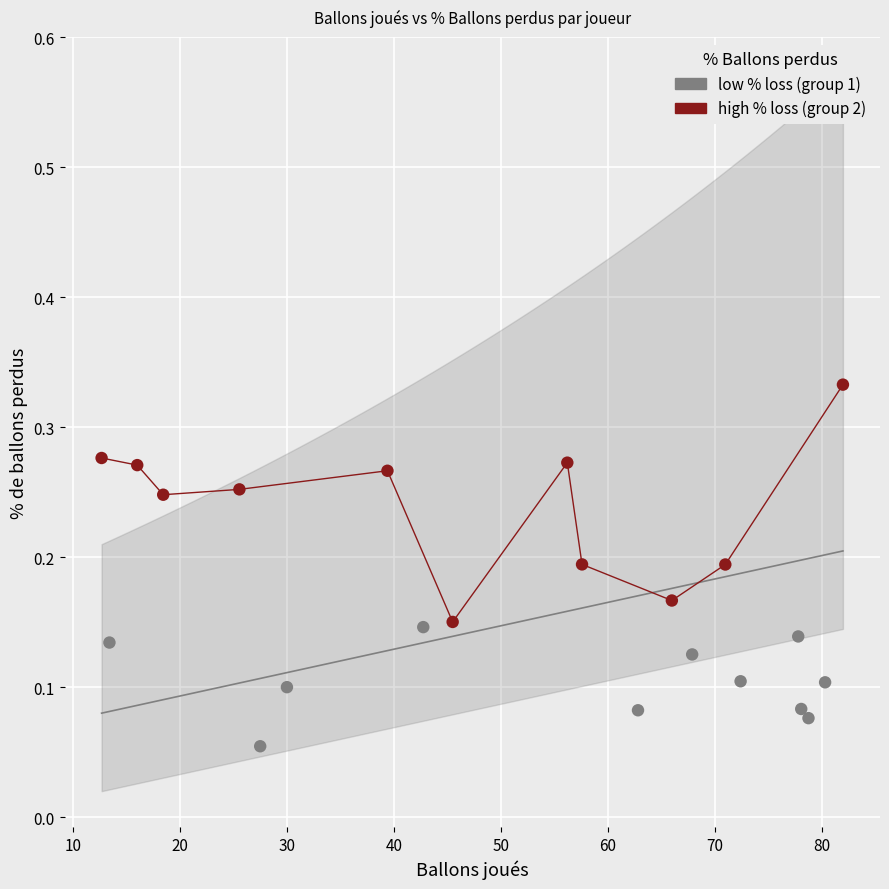

Which series contains the highest Y value?

high % loss (group 2)